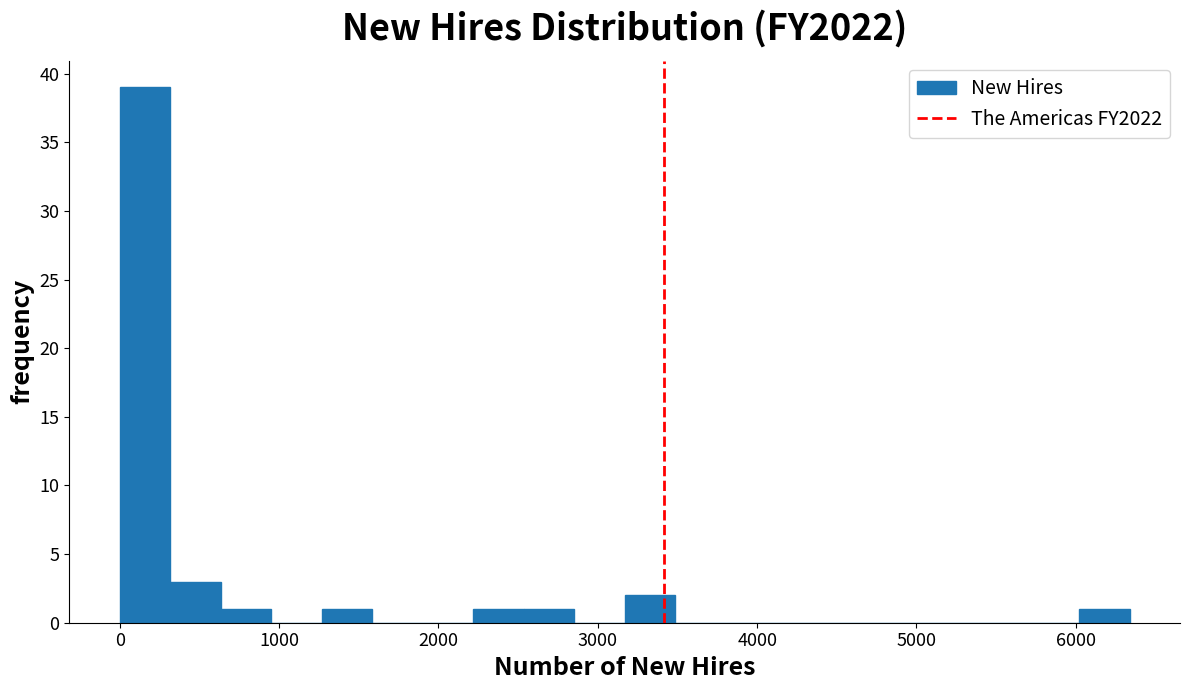

Around what value on the x-axis is the tallest bar? Give the approximate position of its centre, as read against the axis.

200